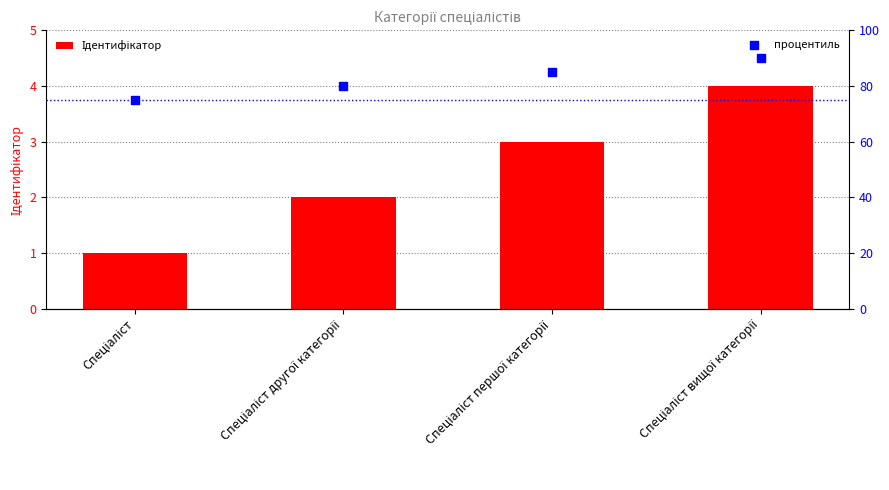

Which series contains the lowest Y value?

Ідентифікатор